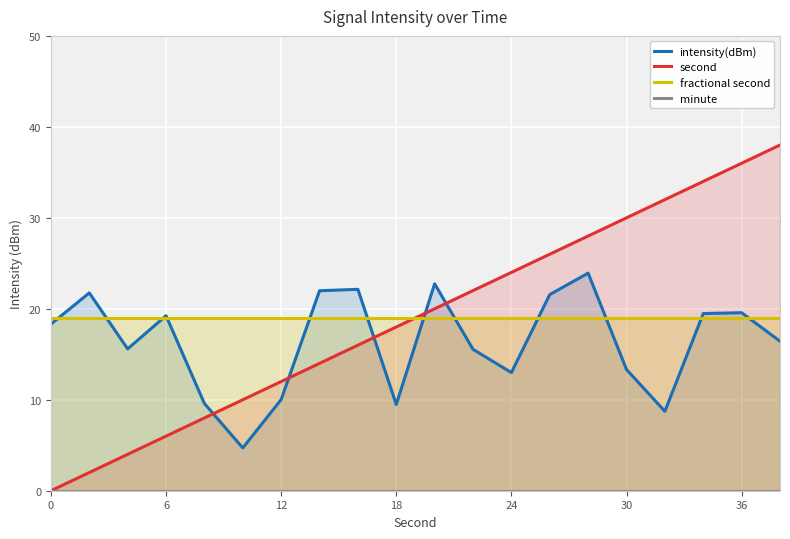

Does the chart display data point markers on the line(s)?

No